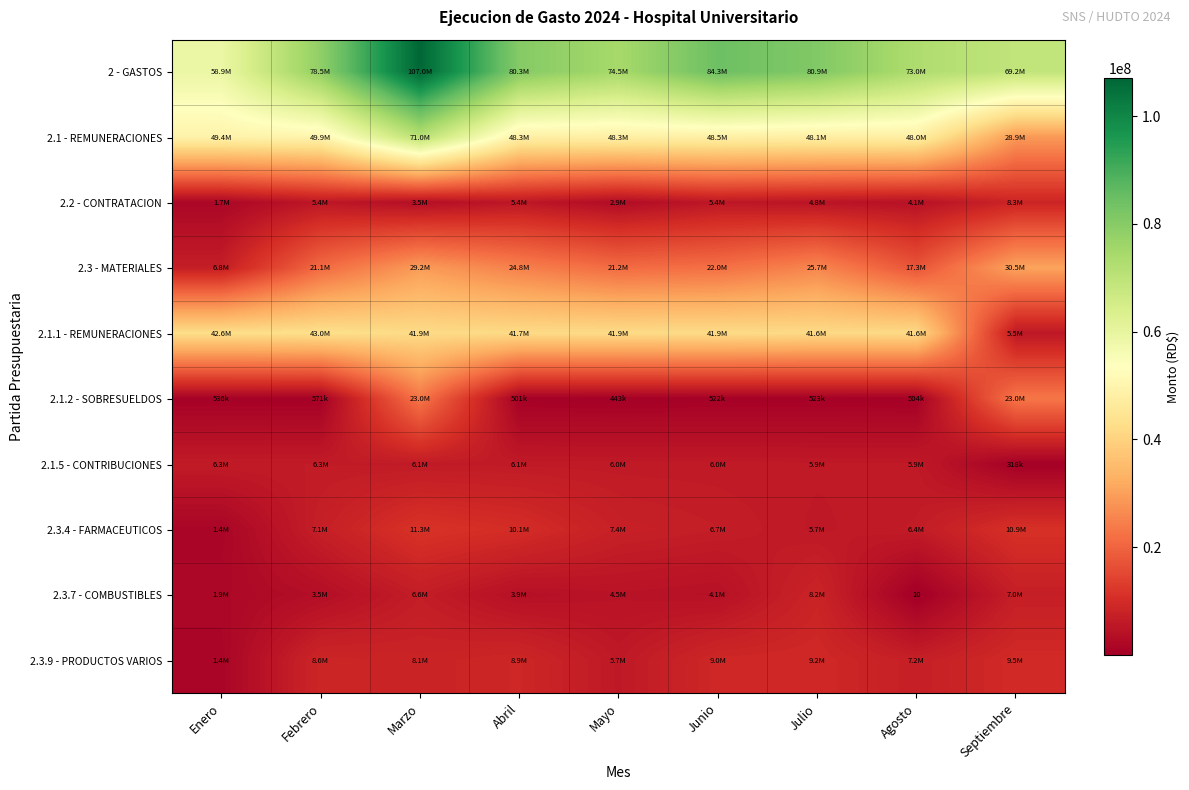

At which category is the sum across all series the highest?

Marzo